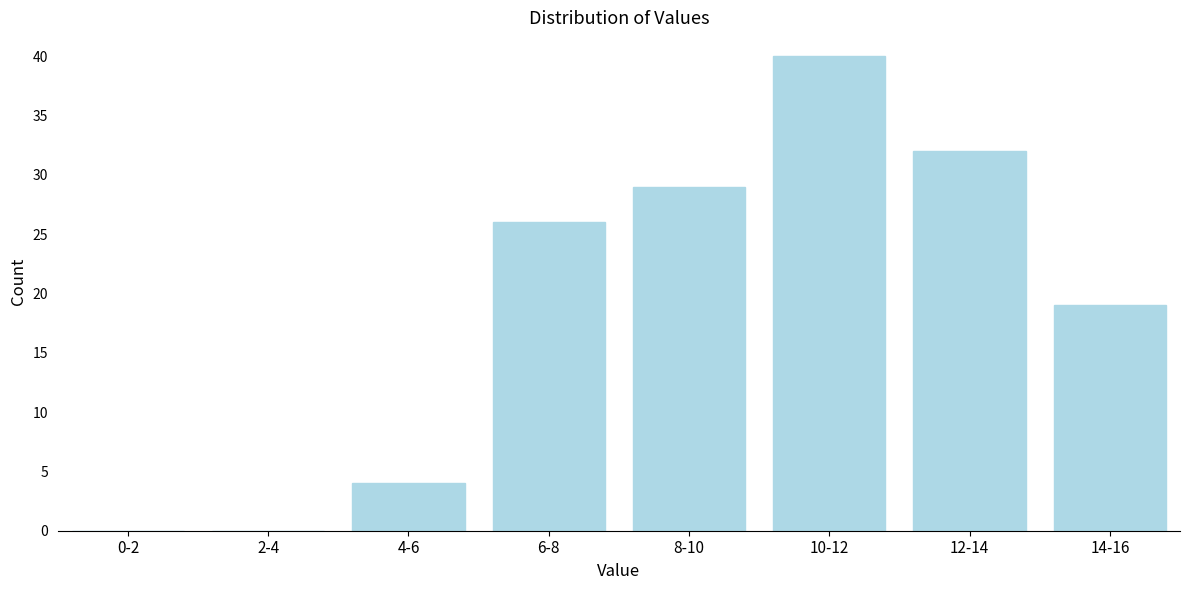

Reading left to right, transcribe all the data shown in this chart.

0-2=0	2-4=0	4-6=4	6-8=26	8-10=29	10-12=40	12-14=32	14-16=19